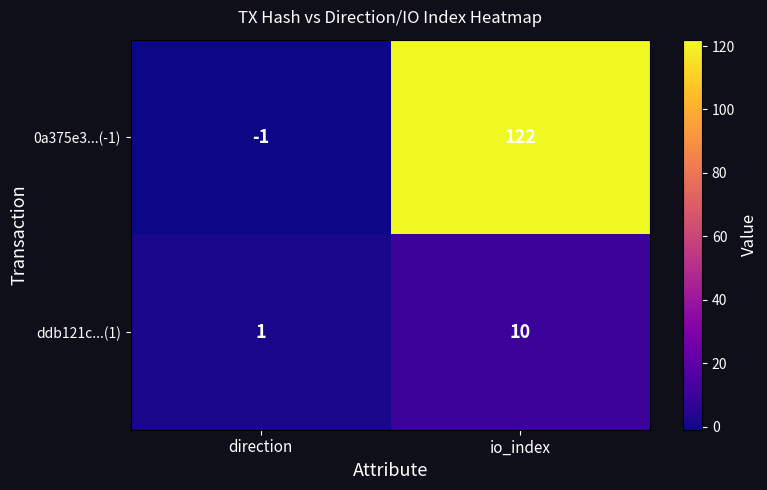

Is it true that ddb121c...(1) equals 18 at io_index?

False